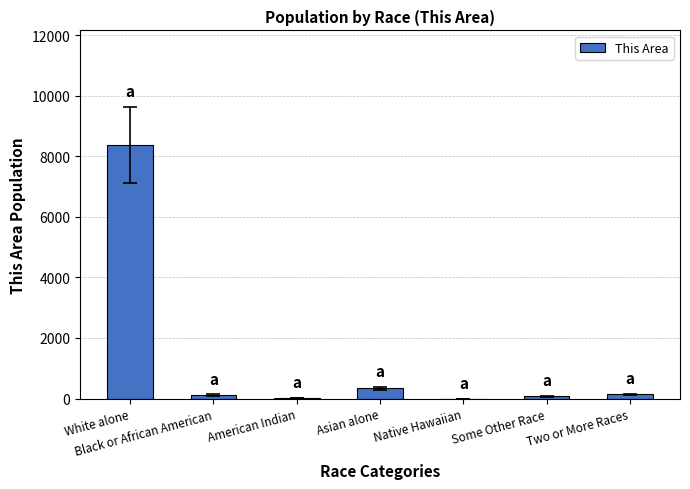

Where is the data nearest to the value 4190?

Asian alone